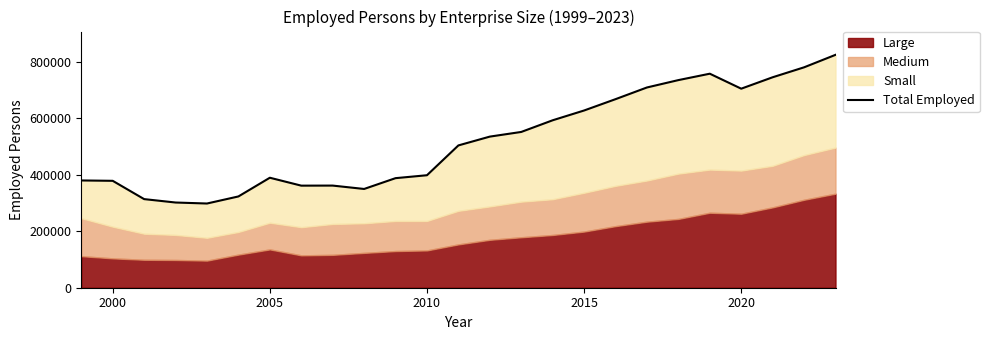

How many values exceed 503236?

12